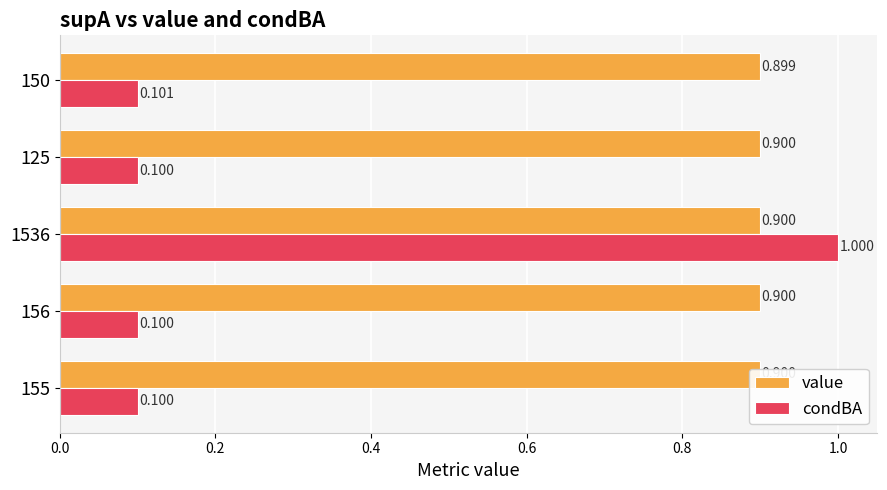

Which series has the largest total across all categories?

value